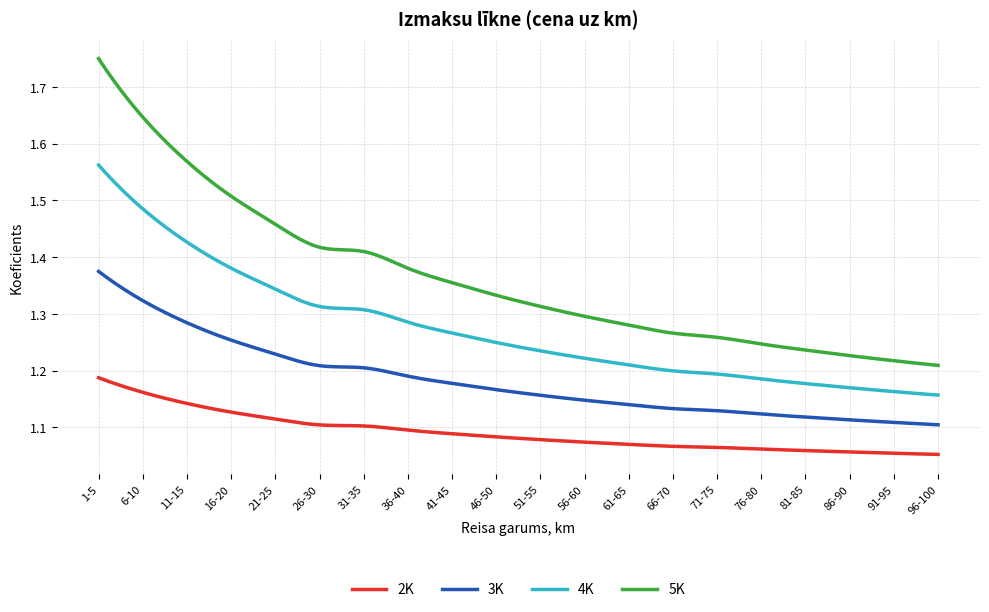

Rank the series by their maximum value, from lowest to highest.

2K, 3K, 4K, 5K